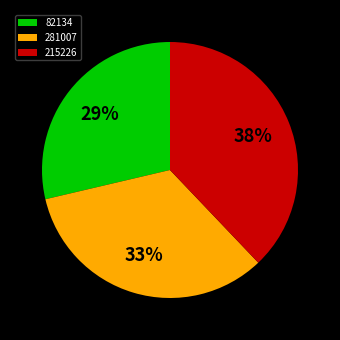

Between 281007 and 82134, which is larger?

281007